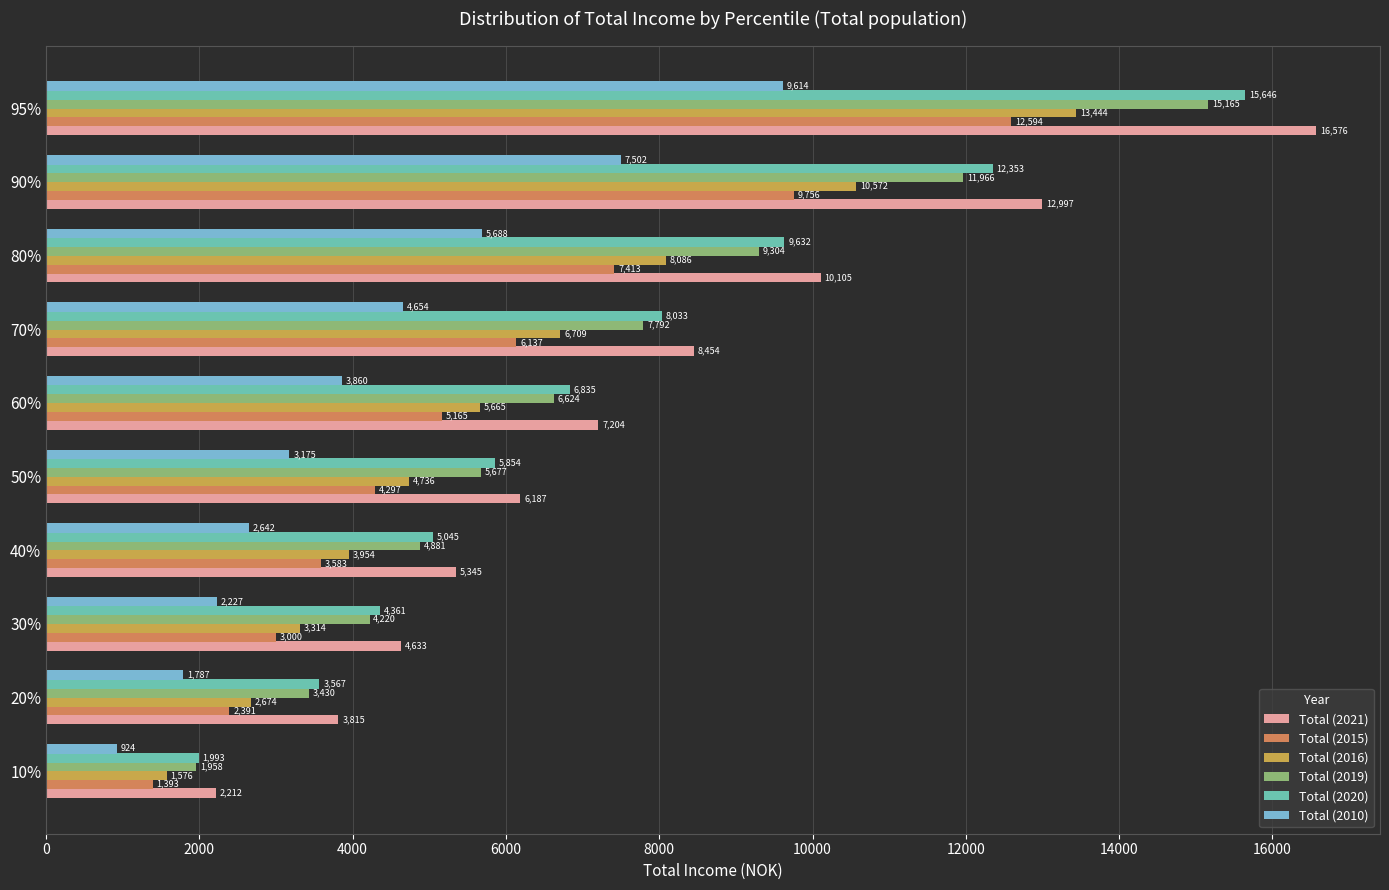

Is the value of Total (2020) at 50% greater than the value of Total (2015) at 20%?

Yes